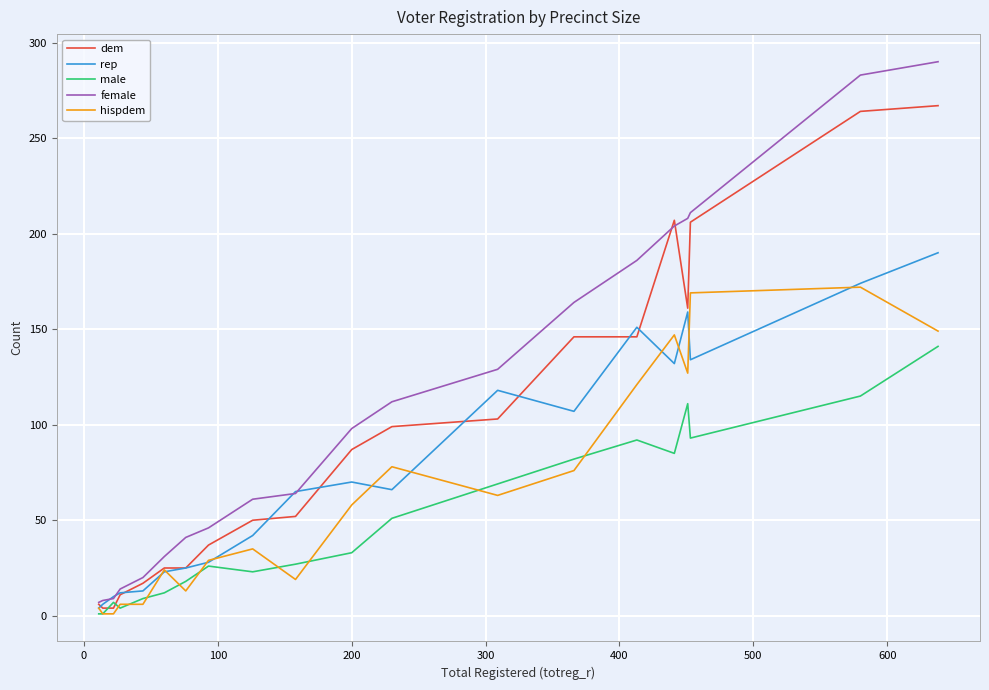

Which series has the largest range (max minus min)?

female